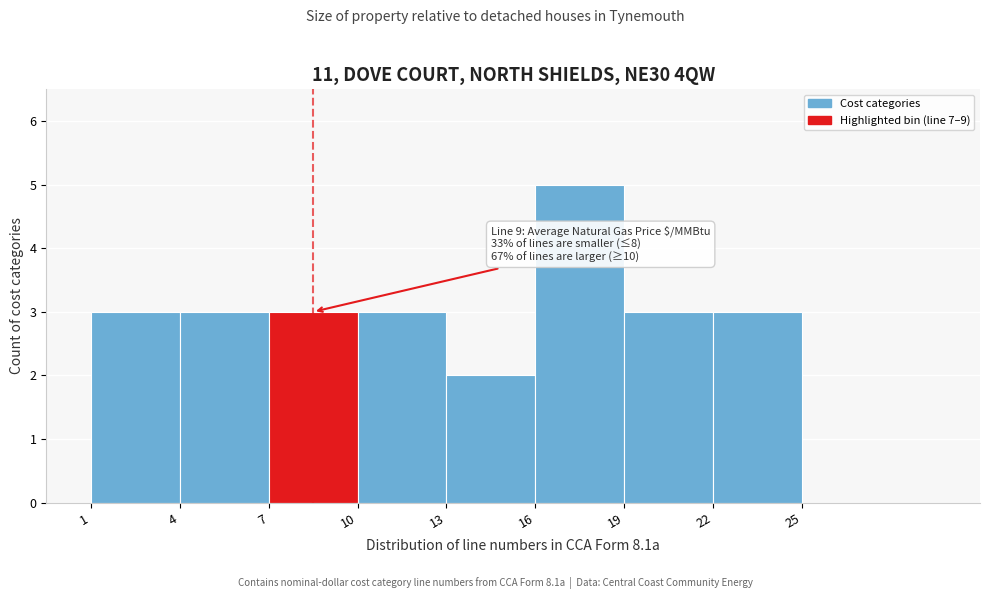

Over which range of the x-axis is the bar tallest?

16 to 19